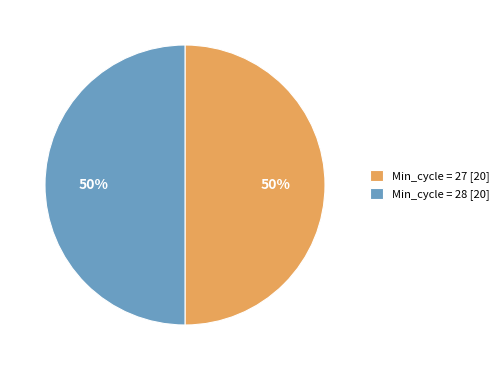

Is the sum of Min_cycle = 28 [20] and Min_cycle = 27 [20] greater than half?

Yes